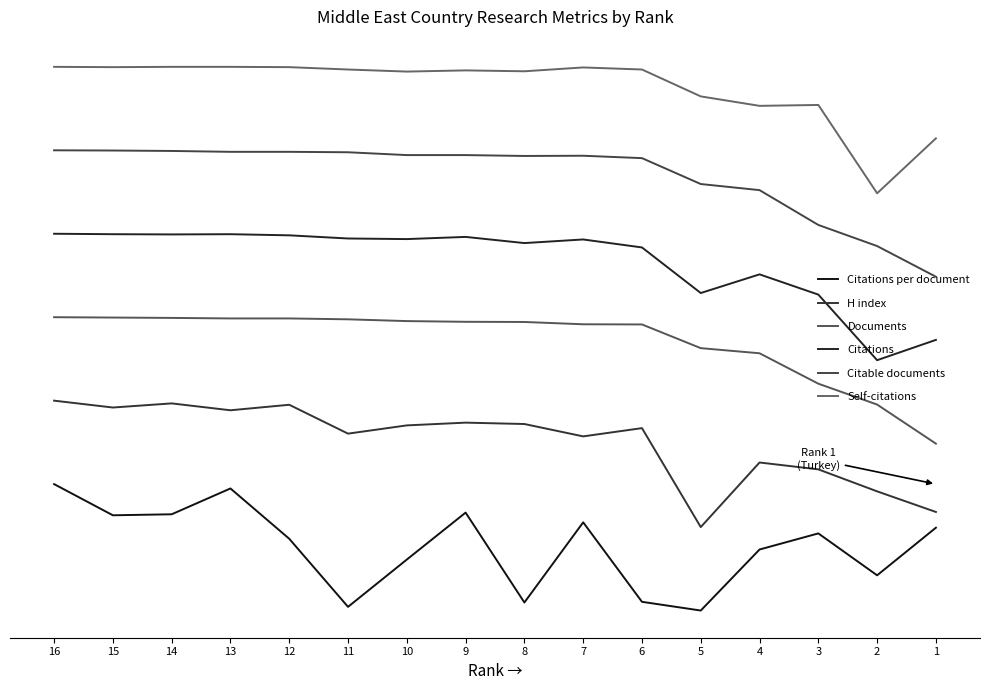

What is the maximum value for Documents?

2.3